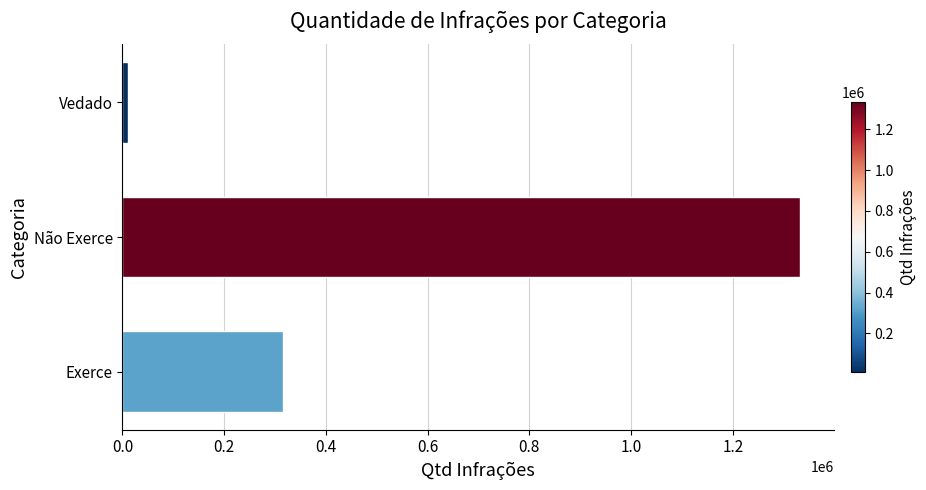

Reading bottom to top, extract all data points from this chart.

Exerce=316513	Não Exerce=1332619	Vedado=11313